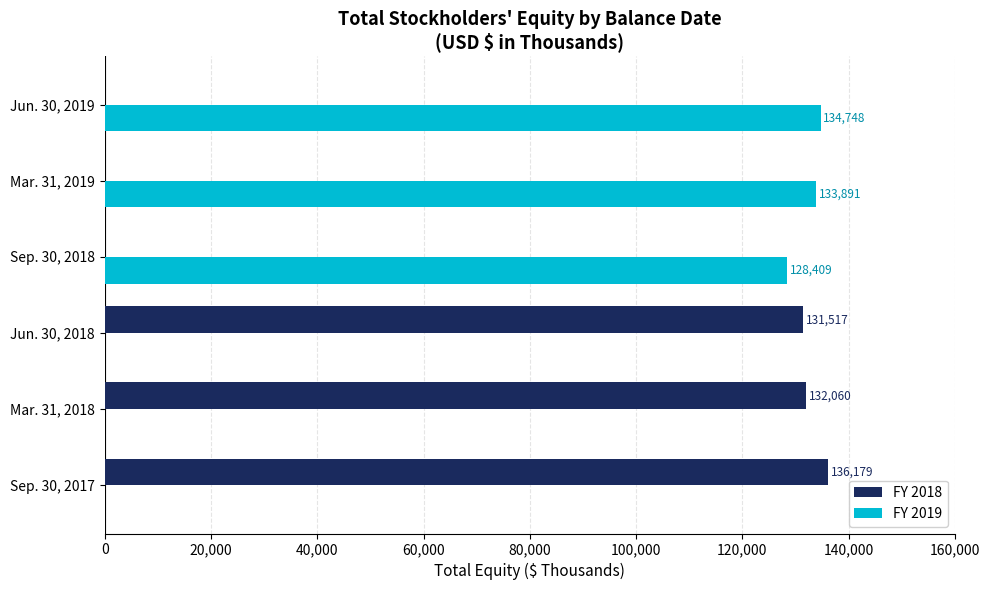

How many categories are shown in the chart?

6